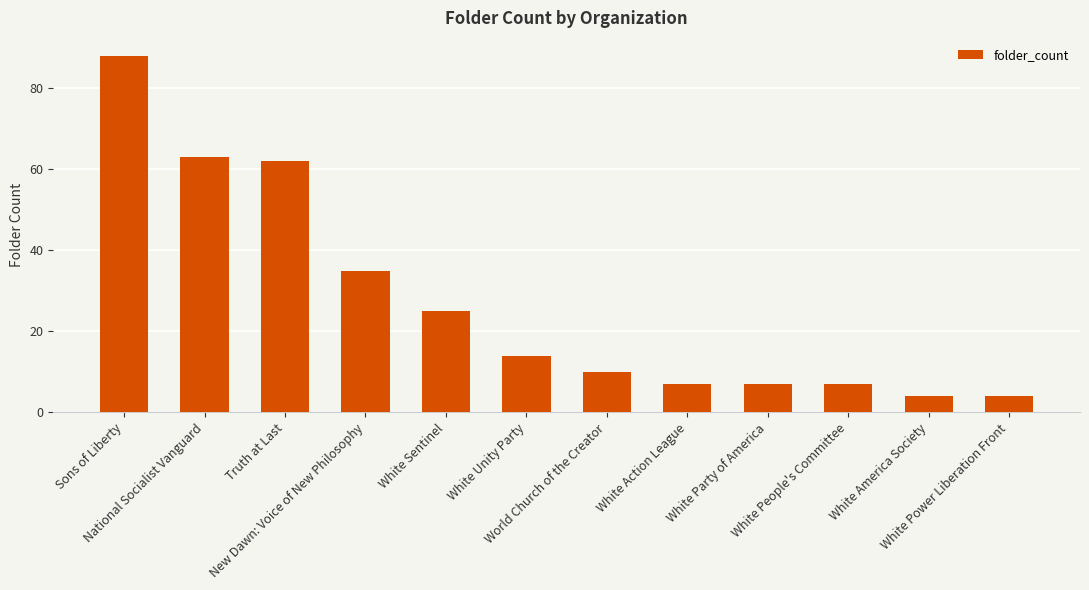

True or false: the data shows 1 at White Power Liberation Front.

False